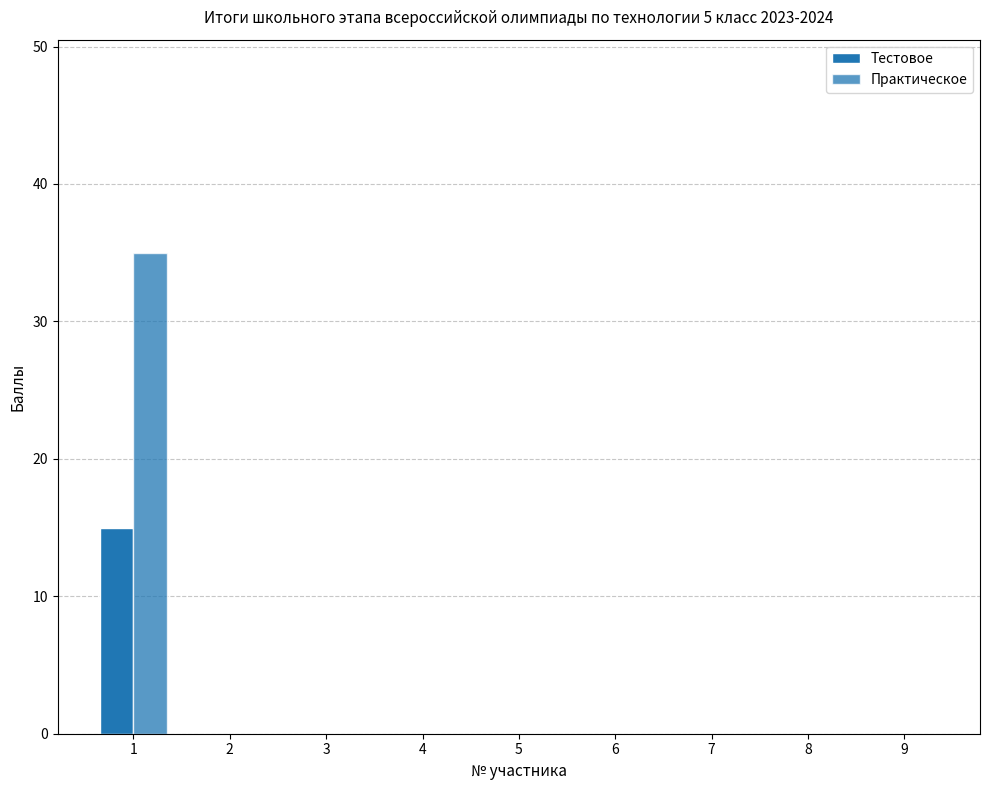

Does the chart contain stacked bars?

No